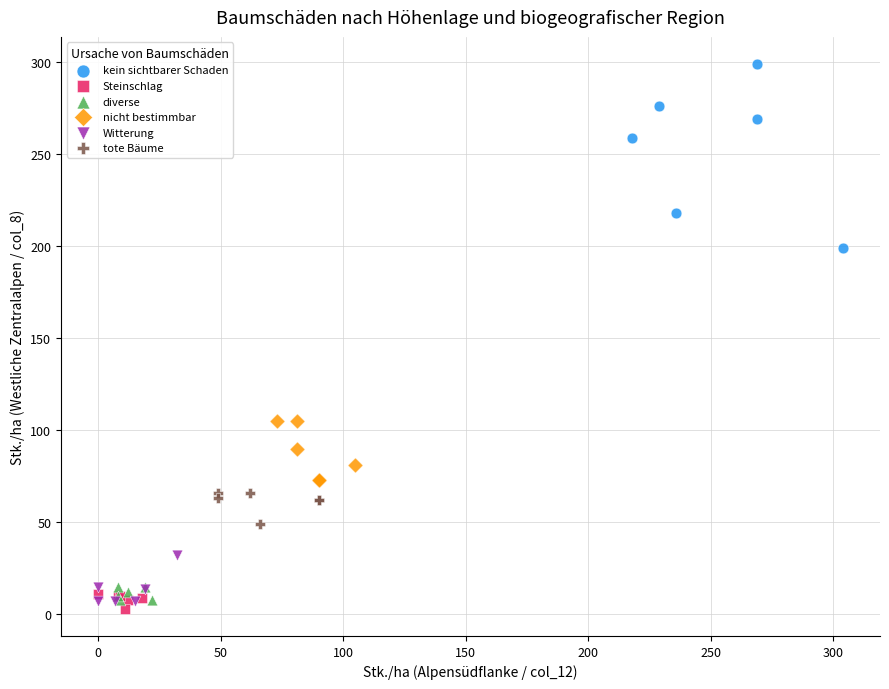

Which series contains the highest Y value?

kein sichtbarer Schaden